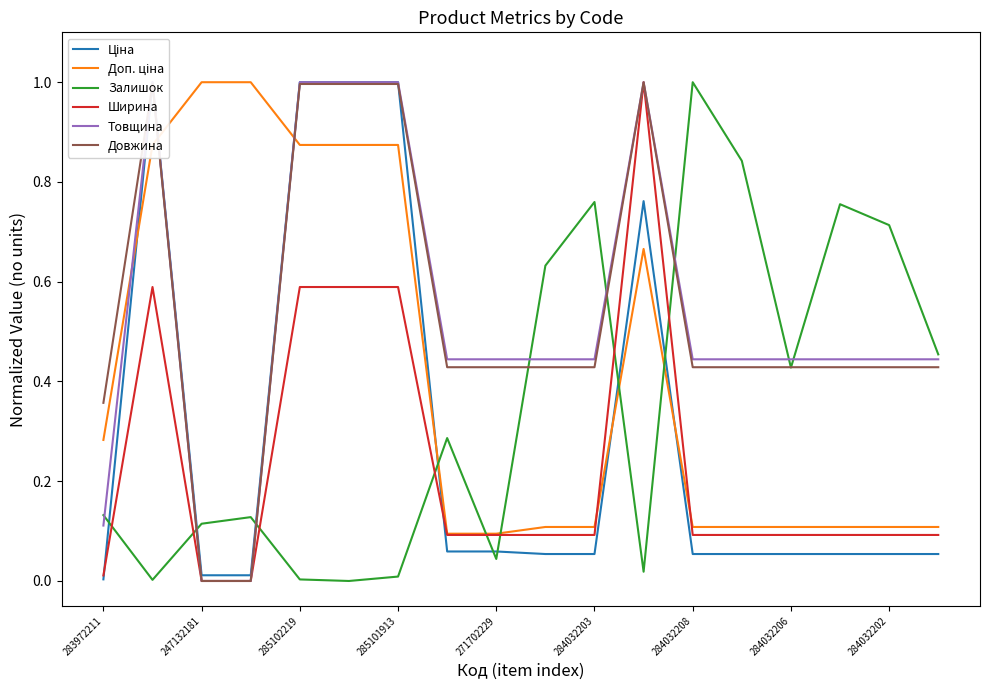

What are all the series names shown in the legend?

Ціна, Доп. ціна, Залишок, Ширина, Товщина, Довжина